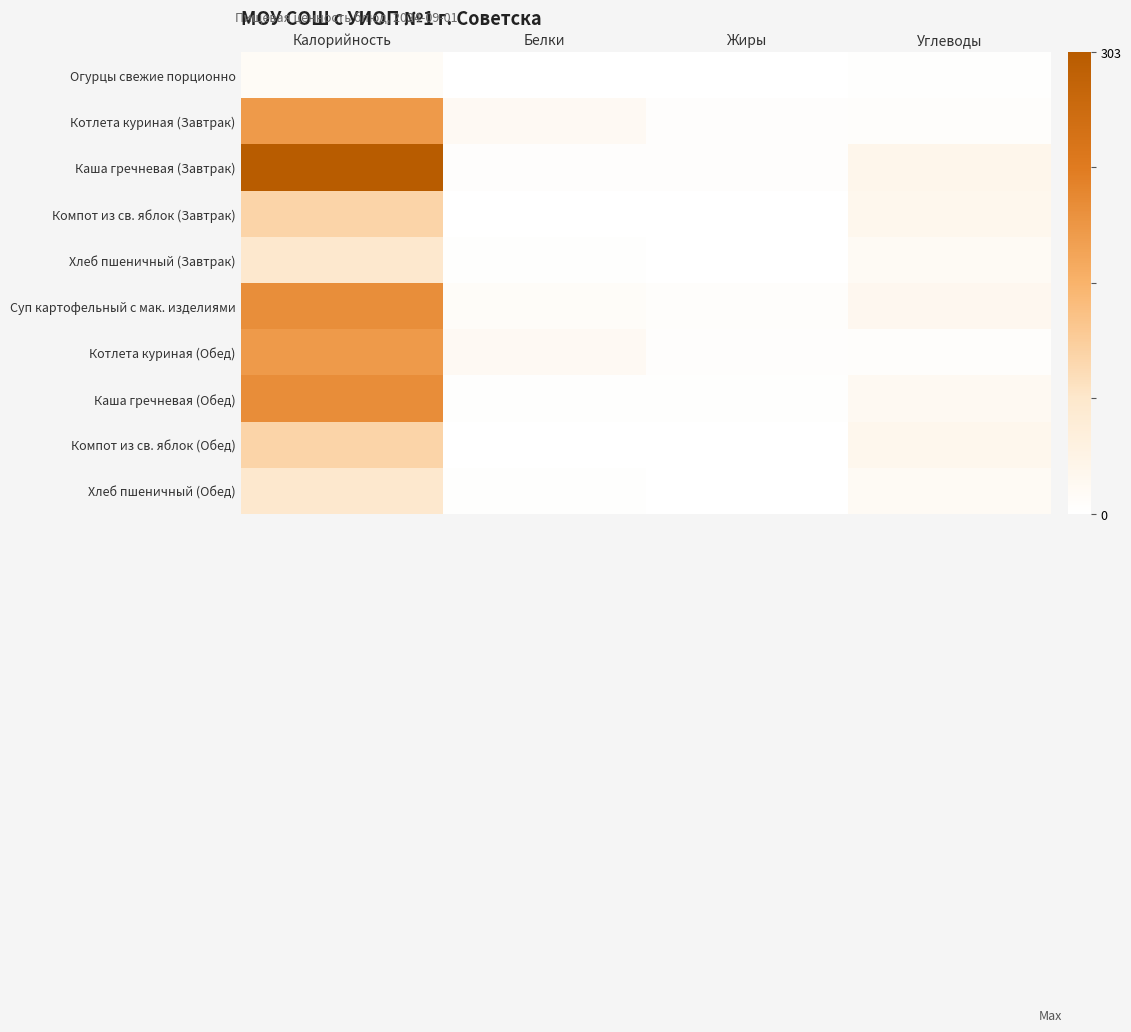

Reading right to left, what are all the values shown in this chart?

Огурцы свежие порционно: Углеводы=3.4	Жиры=0.0	Белки=0.0	Калорийность=13.5
Котлета куриная (Завтрак): Углеводы=6.4	Жиры=4.3	Белки=17.6	Калорийность=184.0
Каша гречневая (Завтрак): Углеводы=29.2	Жиры=3.6	Белки=3.9	Калорийность=303.0
Компот из св. яблок (Завтрак): Углеводы=27.1	Жиры=0.0	Белки=0.4	Калорийность=104.0
Хлеб пшеничный (Завтрак): Углеводы=15.8	Жиры=0.3	Белки=2.4	Калорийность=72.6
Суп картофельный с мак. изделиями: Углеводы=24.0	Жиры=5.5	Белки=10.0	Калорийность=201.0
Котлета куриная (Обед): Углеводы=6.4	Жиры=4.3	Белки=17.6	Калорийность=184.0
Каша гречневая (Обед): Углеводы=19.5	Жиры=2.4	Белки=2.6	Калорийность=202.0
Компот из св. яблок (Обед): Углеводы=27.1	Жиры=0.0	Белки=0.4	Калорийность=104.0
Хлеб пшеничный (Обед): Углеводы=15.8	Жиры=0.3	Белки=2.4	Калорийность=72.6